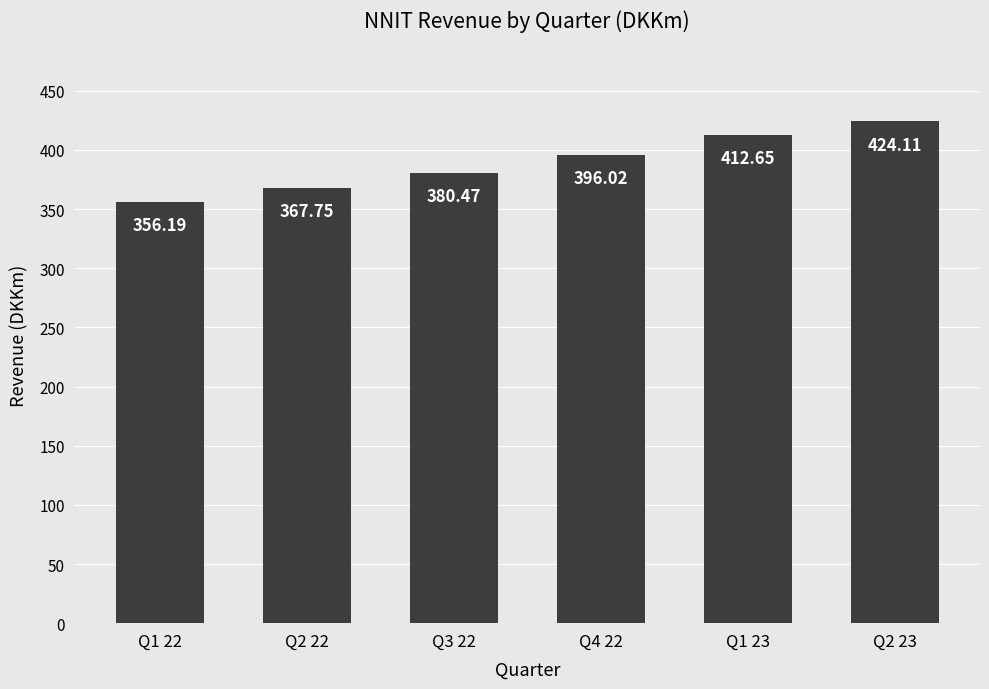

At which label does the data first exceed 396?

Q4 22